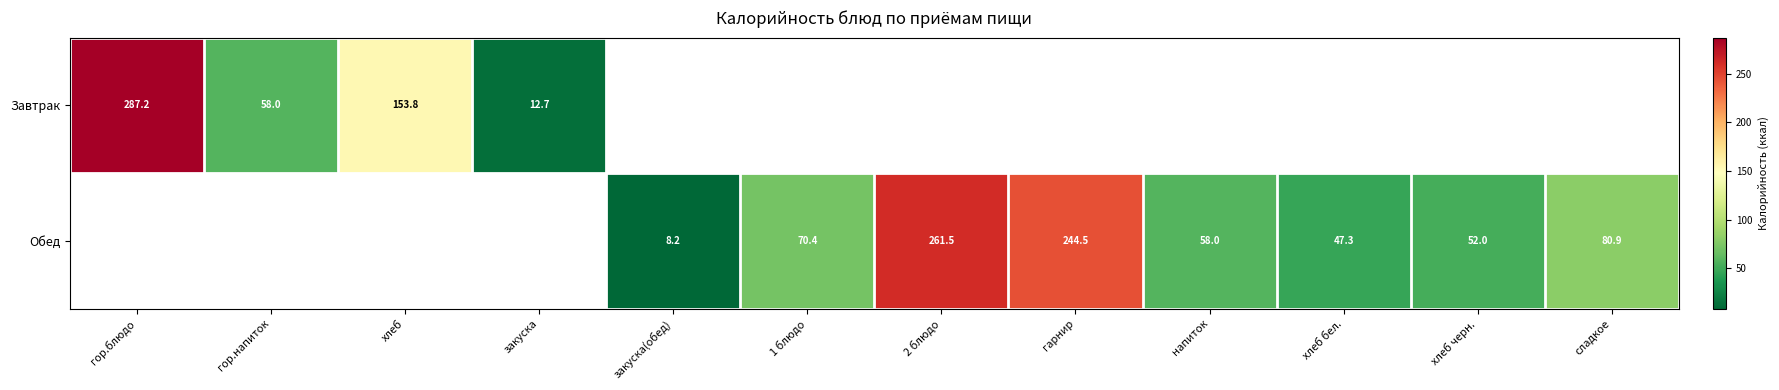

The value of Обед at напиток is 58.0. True or false?

True